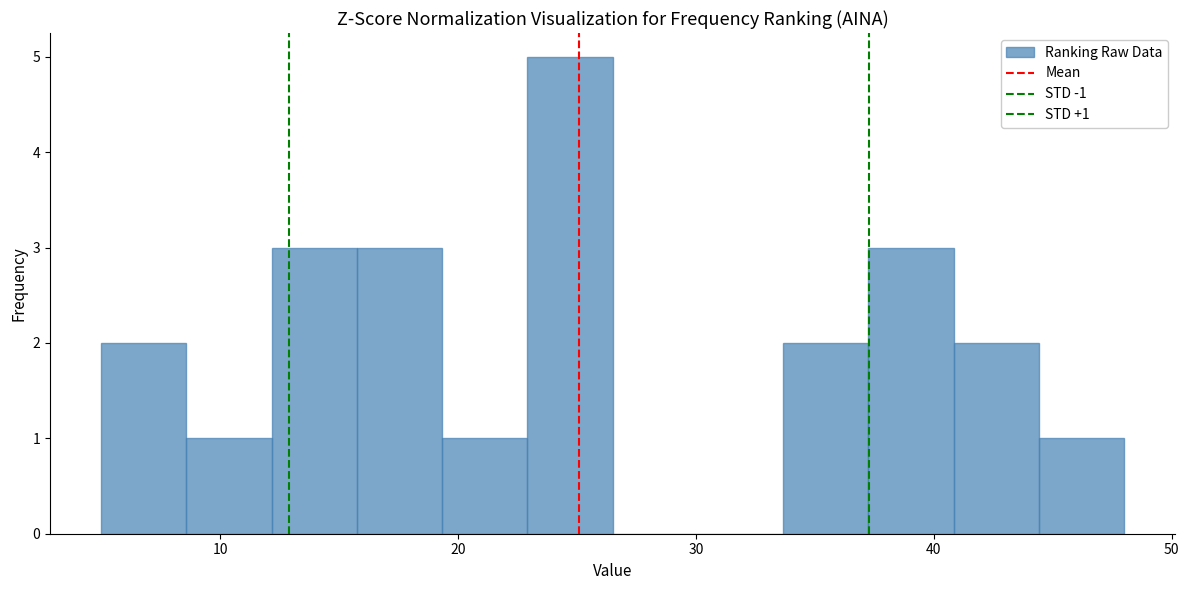

Around what value on the x-axis is the tallest bar? Give the approximate position of its centre, as read against the axis.

25